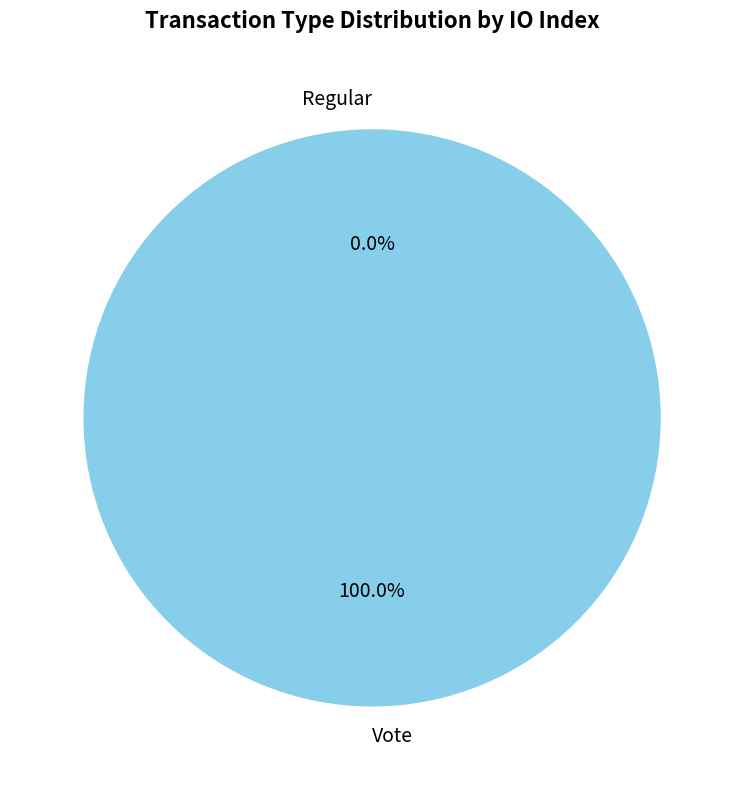

To the nearest percent, what is the average slice percentage?

50%